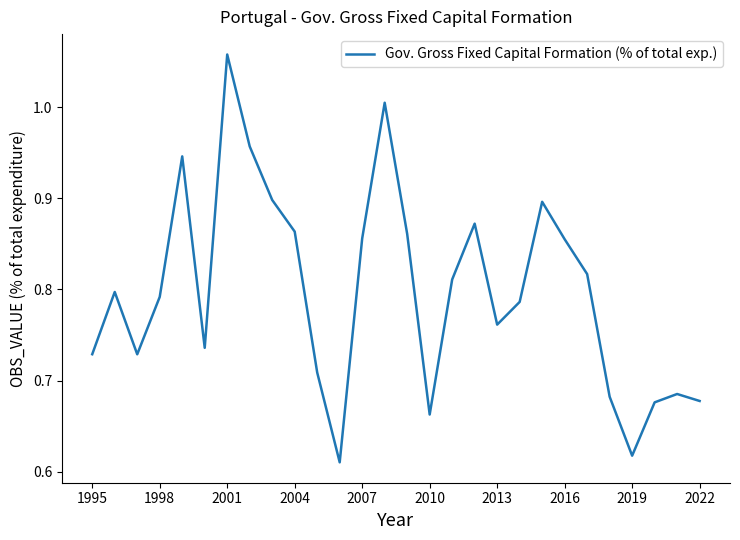

What is the difference between the maximum and minimum values?

0.4